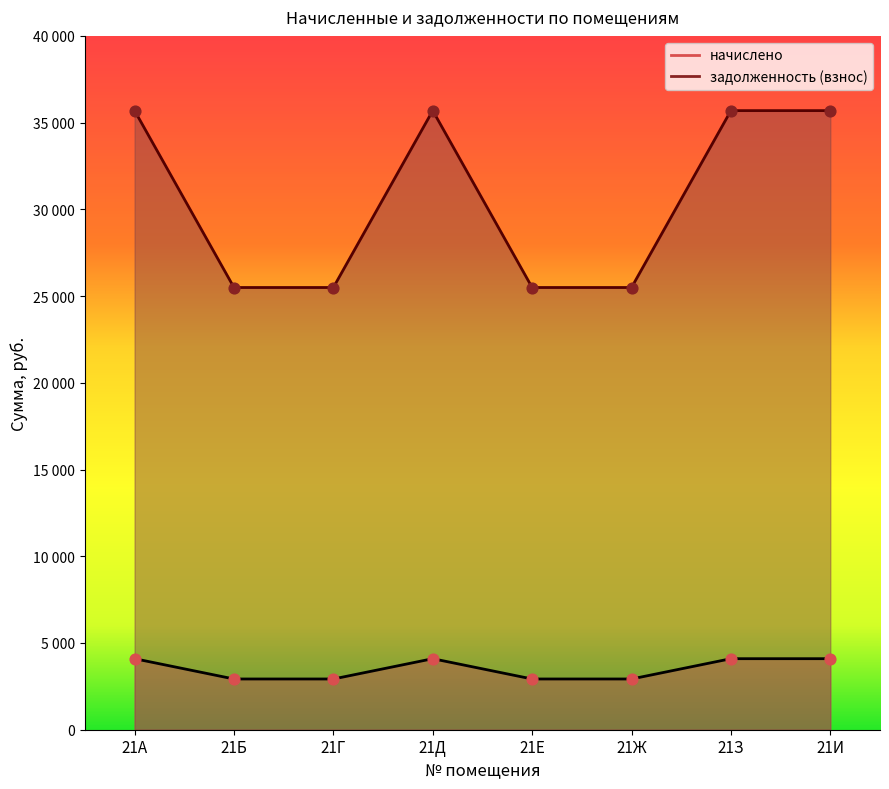

Which series reaches the maximum Y coordinate?

задолженность (взнос)